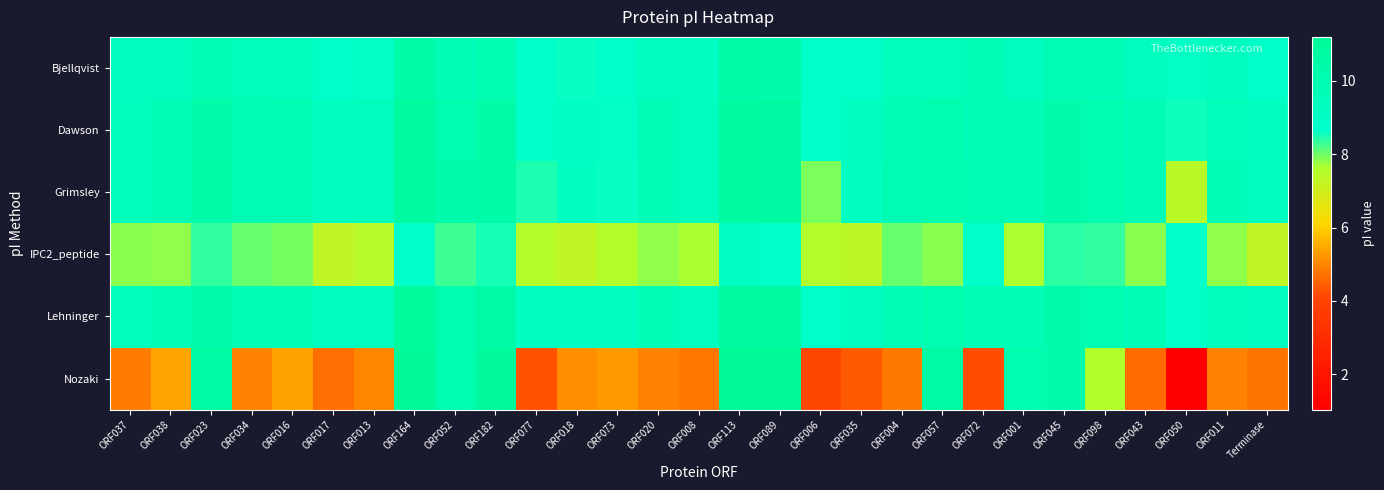

At how many categories does at least one series exceed 7?

29